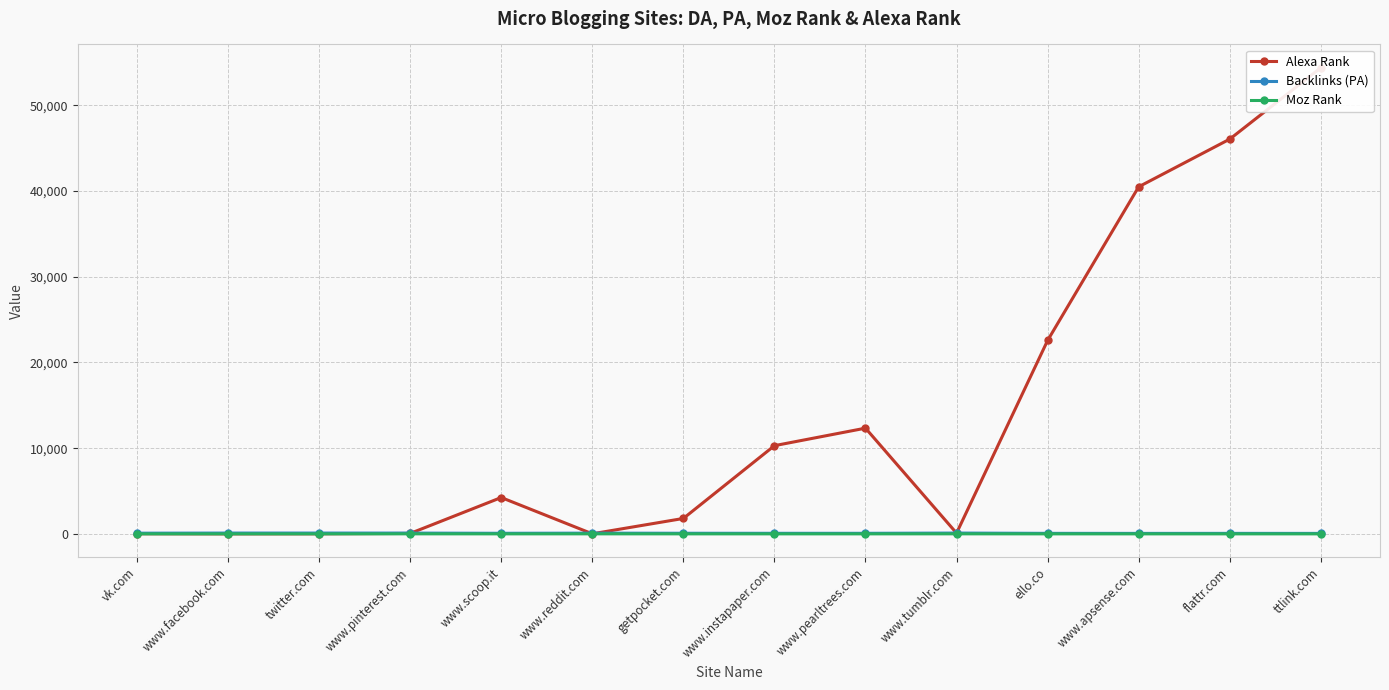

What is the value of the Backlinks (PA) point at the 14th from the left?

61.0